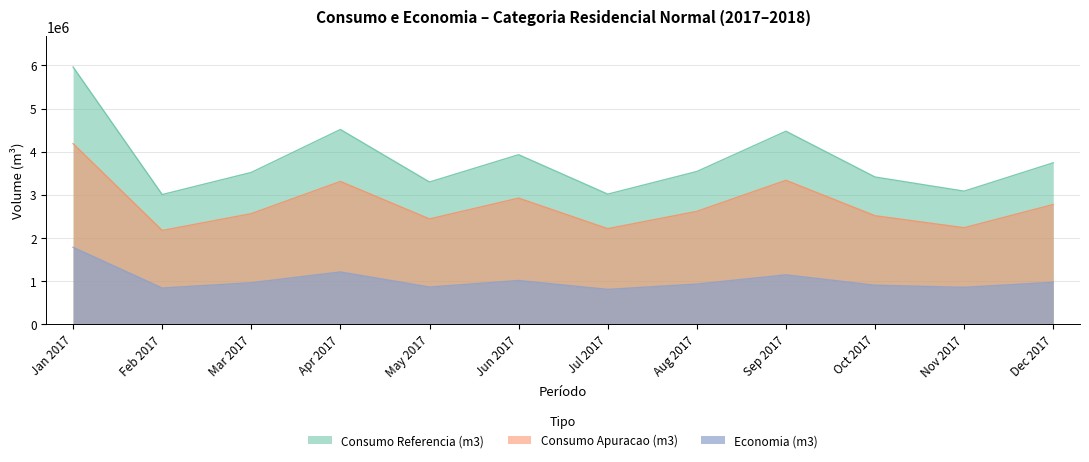

Does the chart have visible grid lines?

Yes